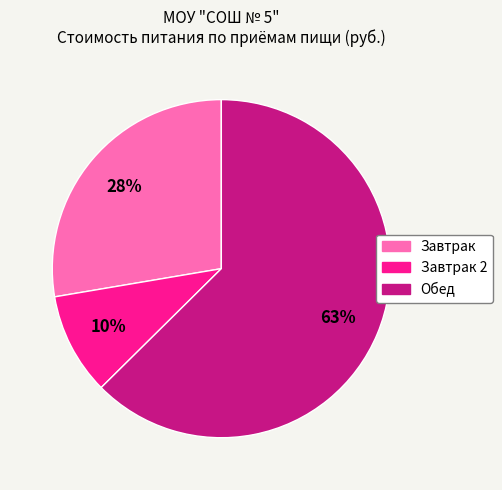

Count the number of slices in the pie.

3